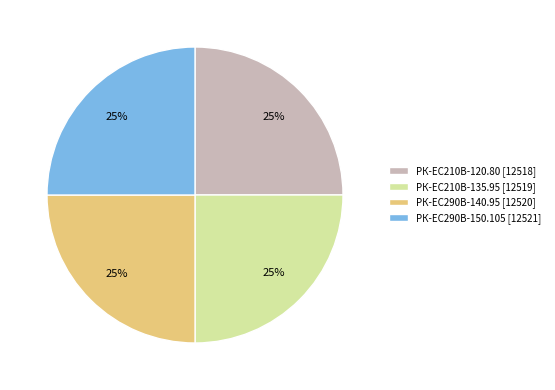

Is there a majority slice in this chart?

No